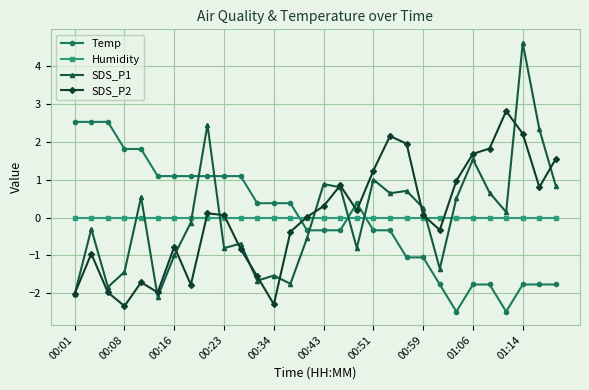

How many distinct data groups are displayed?

4